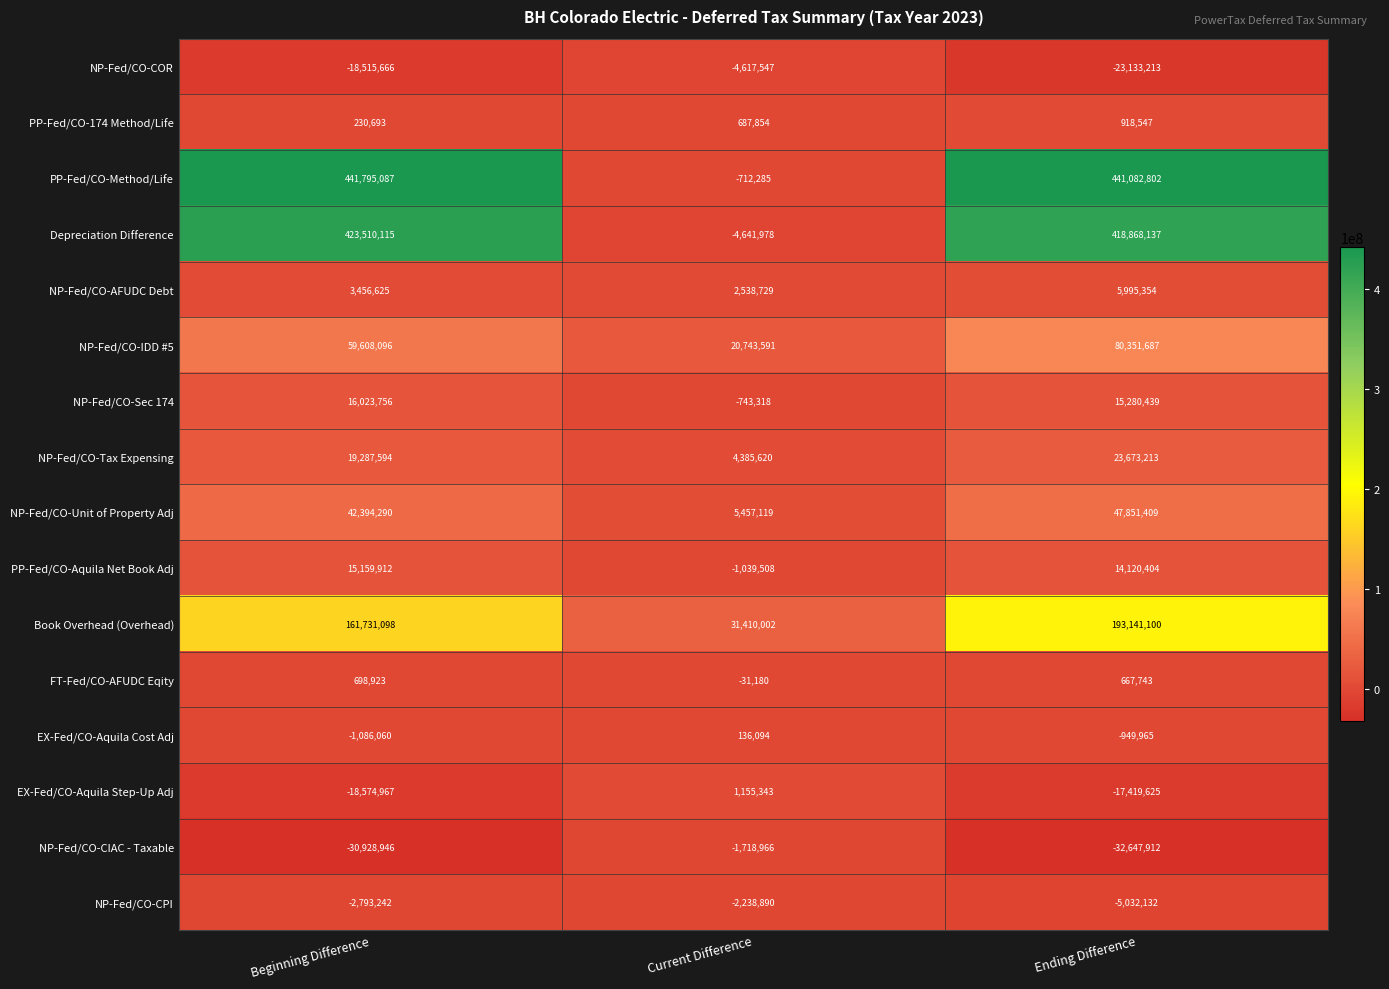

Which series has the widest spread of values?

PP-Fed/CO-Method/Life